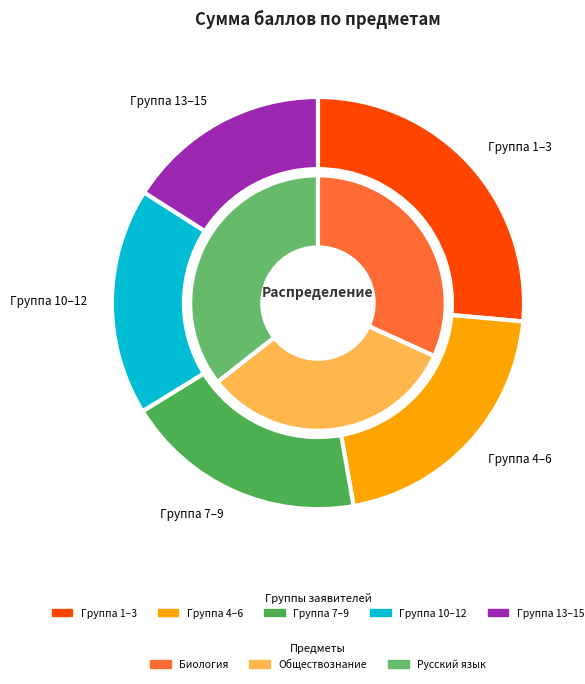

Is it true that 1 is 1% of the pie?

False